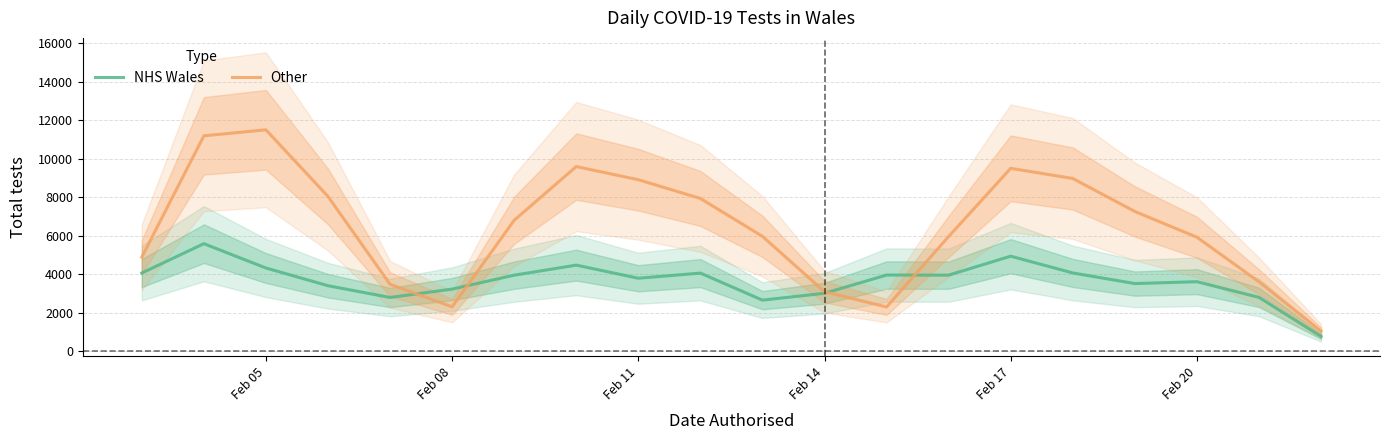

How many series are shown in this chart?

2